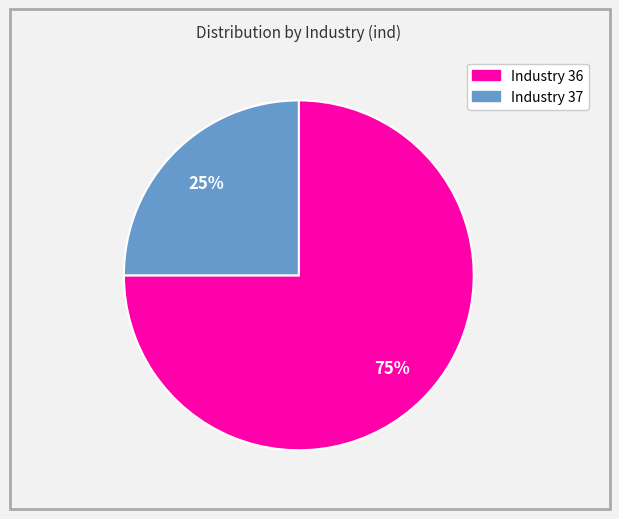

Does any single category account for the majority?

Yes